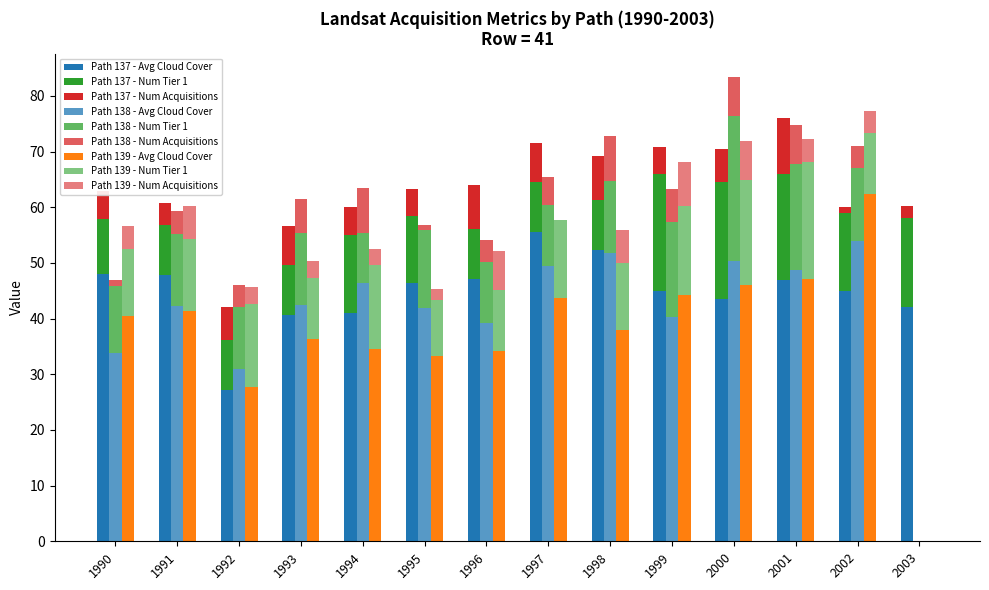

What is the maximum value for Path 137 - Avg Cloud Cover?

55.5